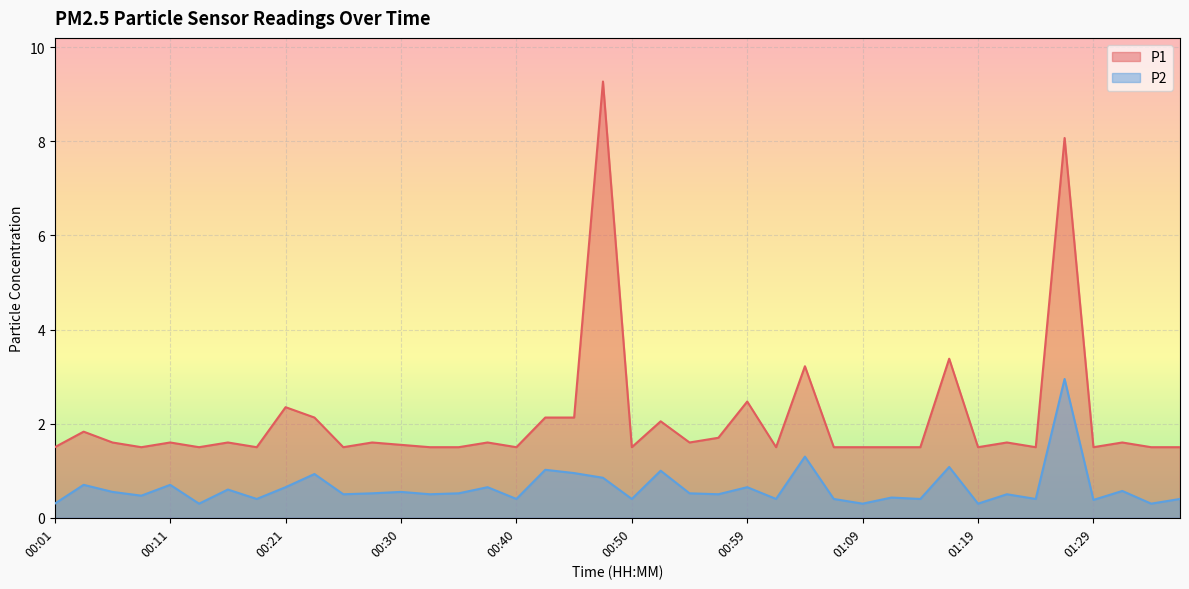

What is the lowest value of the P2 series?

0.3